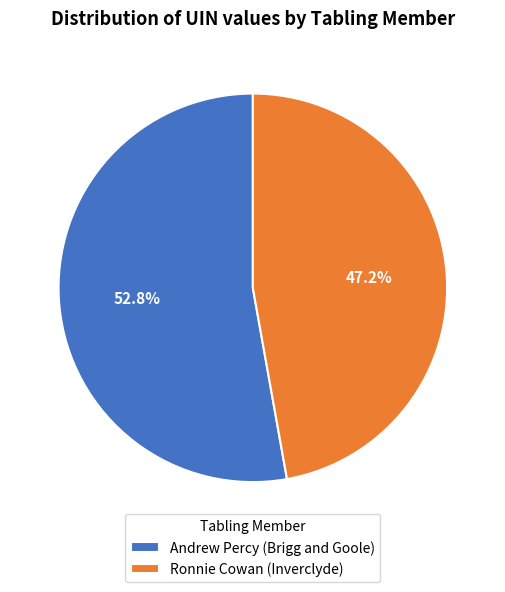

Rank the categories by value from lowest to highest.

Ronnie Cowan (Inverclyde), Andrew Percy (Brigg and Goole)